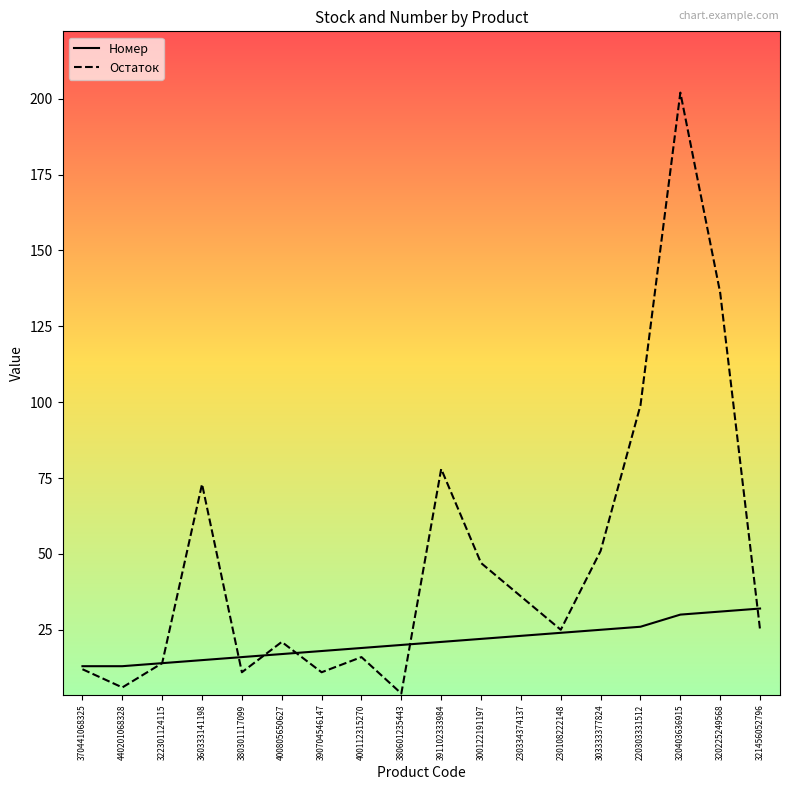

Which series has the largest total across all categories?

Остаток